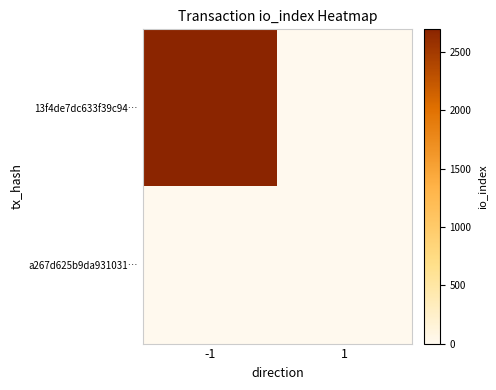

At how many categories does at least one series exceed 1895?

1